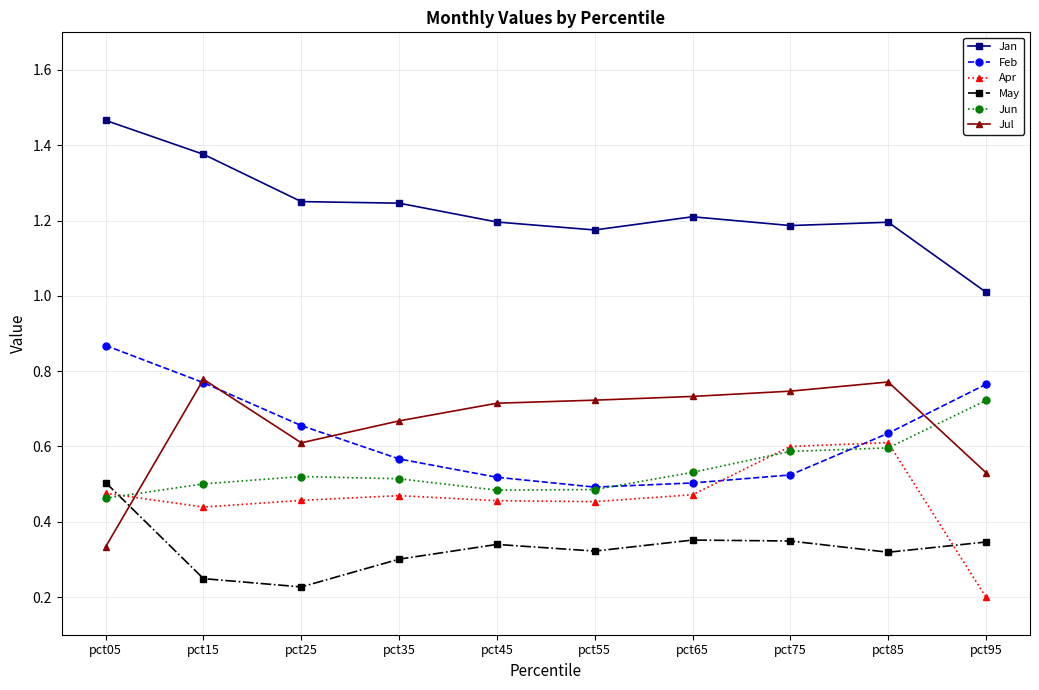

What is the difference between the highest and lowest values at pct15?

1.1